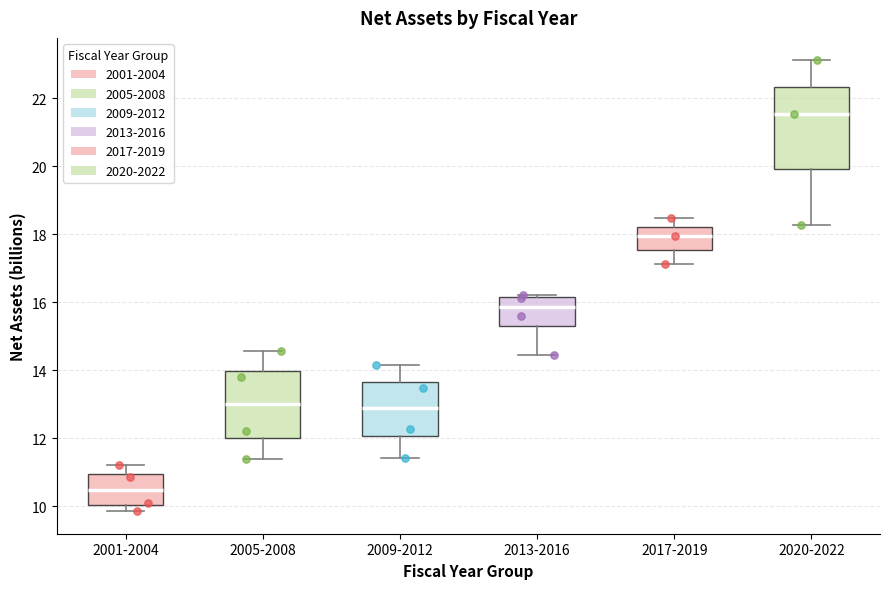

Reading left to right, read every box against the y-axis: the position of its median line, the range the box covers, and the ends of its whiskers. The values are not printed on the chart, so give them approximately, as read against the axis.

2001-2004: median 10.4, box 10.0 to 11.0, whiskers 9.8 to 11.2
2005-2008: median 13.0, box 12.0 to 14.0, whiskers 11.4 to 14.6
2009-2012: median 12.8, box 12.0 to 13.6, whiskers 11.4 to 14.2
2013-2016: median 15.8, box 15.4 to 16.2, whiskers 14.4 to 16.2 (just above the box's upper edge)
2017-2019: median 18.0, box 17.6 to 18.2, whiskers 17.2 to 18.4
2020-2022: median 21.6, box 20.0 to 22.4, whiskers 18.2 to 23.2